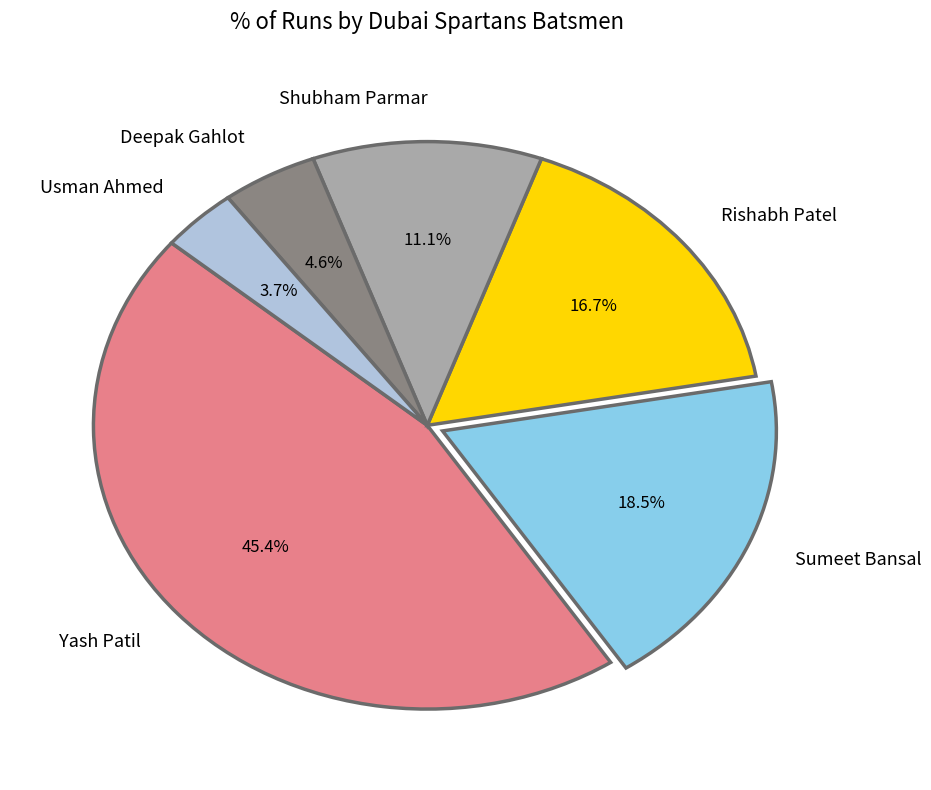

To the nearest percent, what is the difference between the Sumeet Bansal and Usman Ahmed slice percentages?

15%